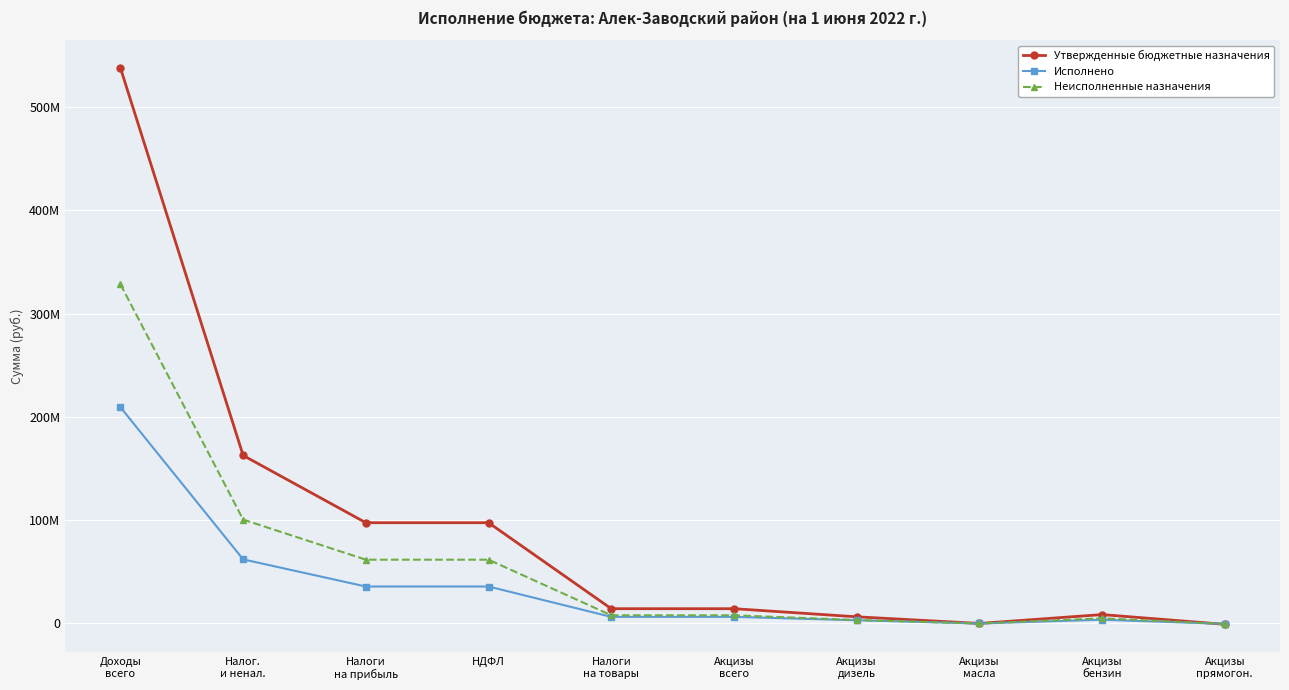

What are all the series names shown in the legend?

Утвержденные бюджетные назначения, Исполнено, Неисполненные назначения